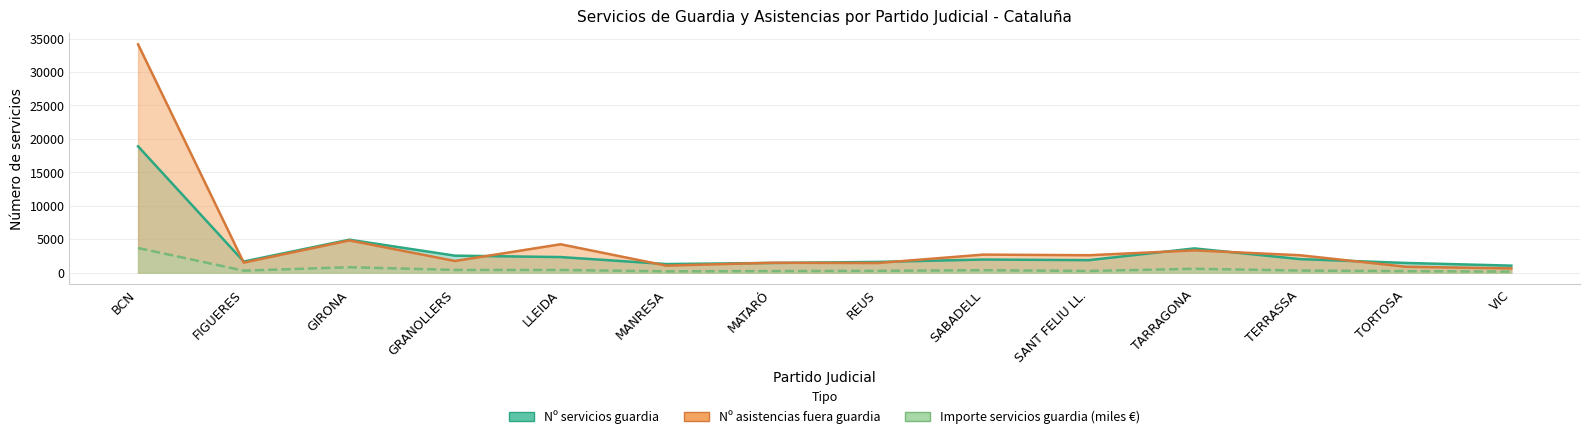

What is the difference between the Nº asistencias fuera guardia values at TORTOSA and LLEIDA?

3358.0